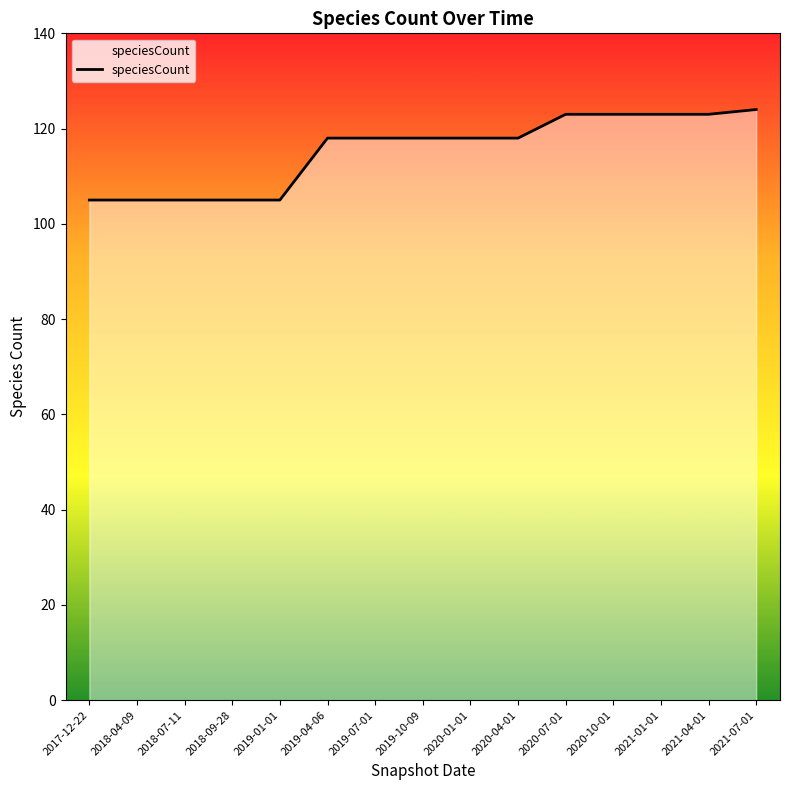

What position from the right is 2020-01-01?

7